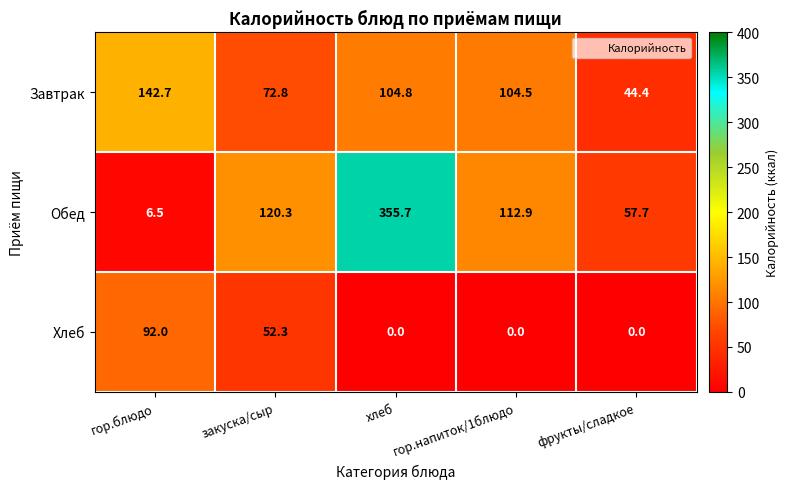

The Хлеб series shows -33.1 at хлеб. True or false?

False